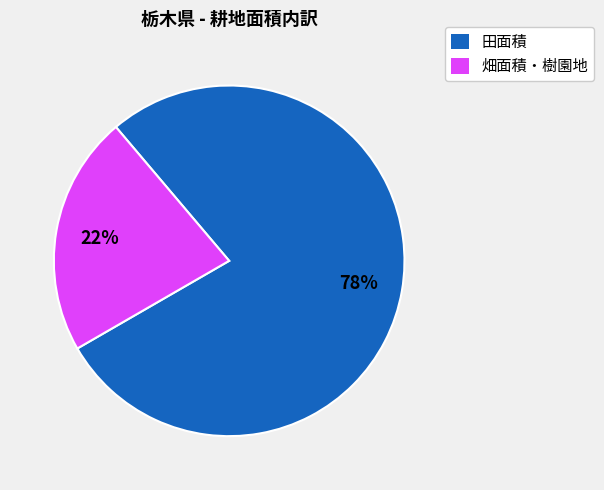

What is the largest slice in the pie chart?

田面積